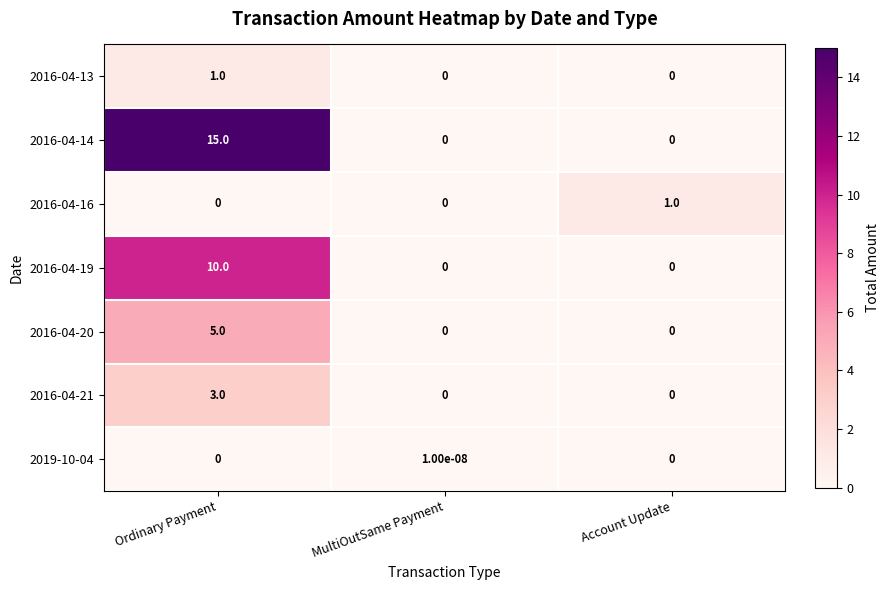

What is the sum of all 2016-04-16 values?

1.0